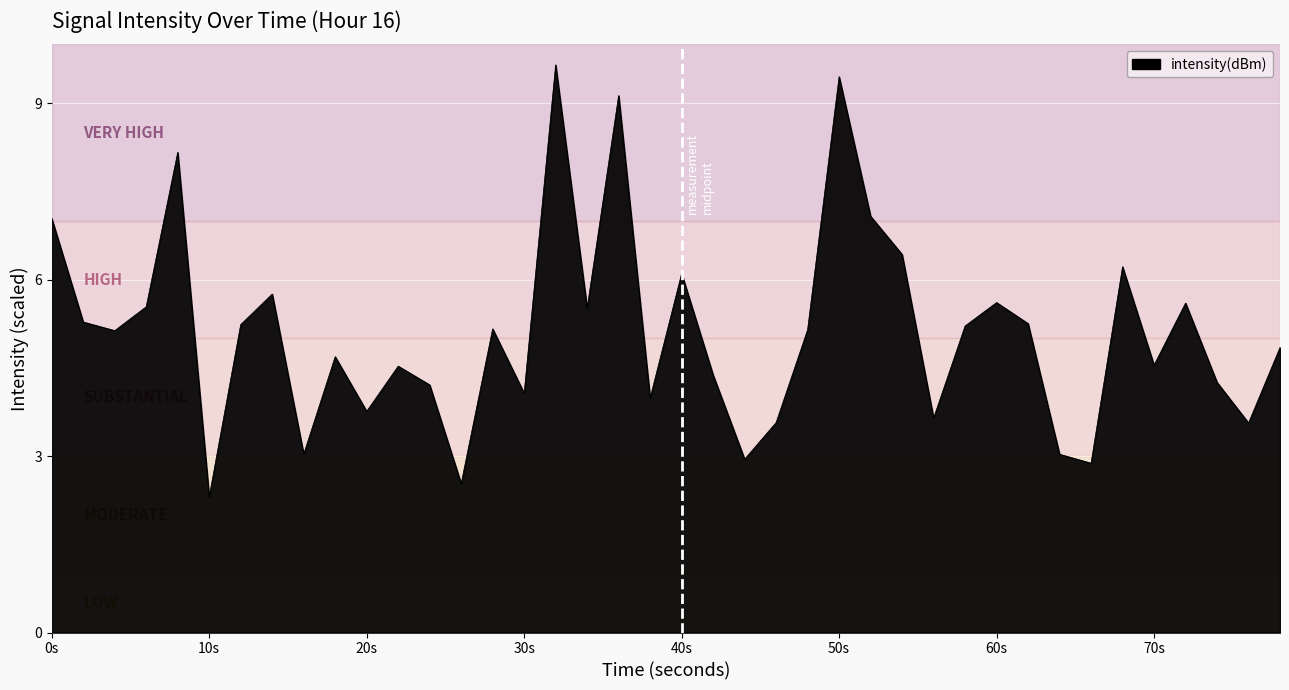

What is the difference between the maximum and minimum values?

7.3